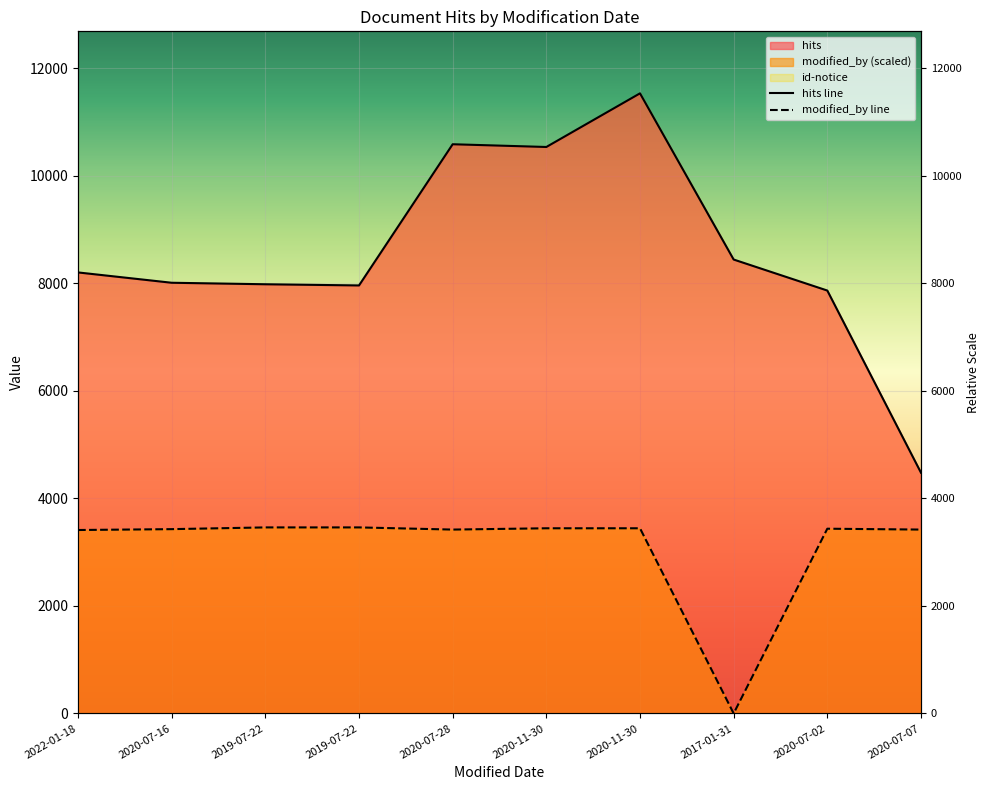

Which category has the highest value across all series?

2020-11-30